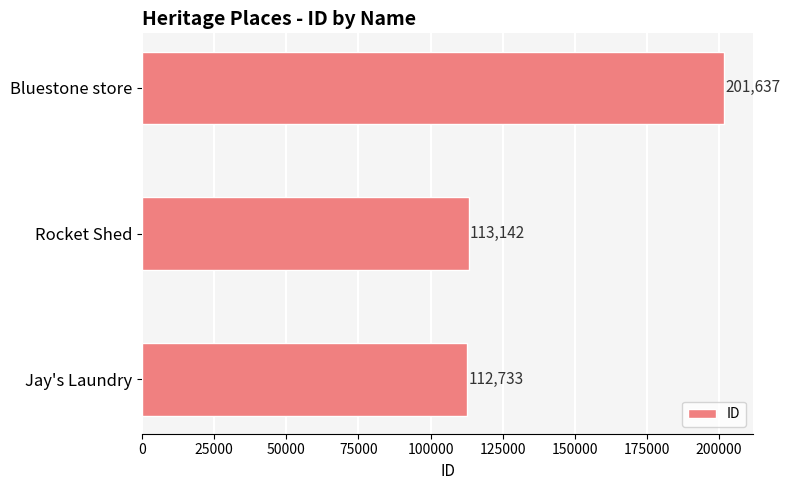

How many distinct data groups are displayed?

1